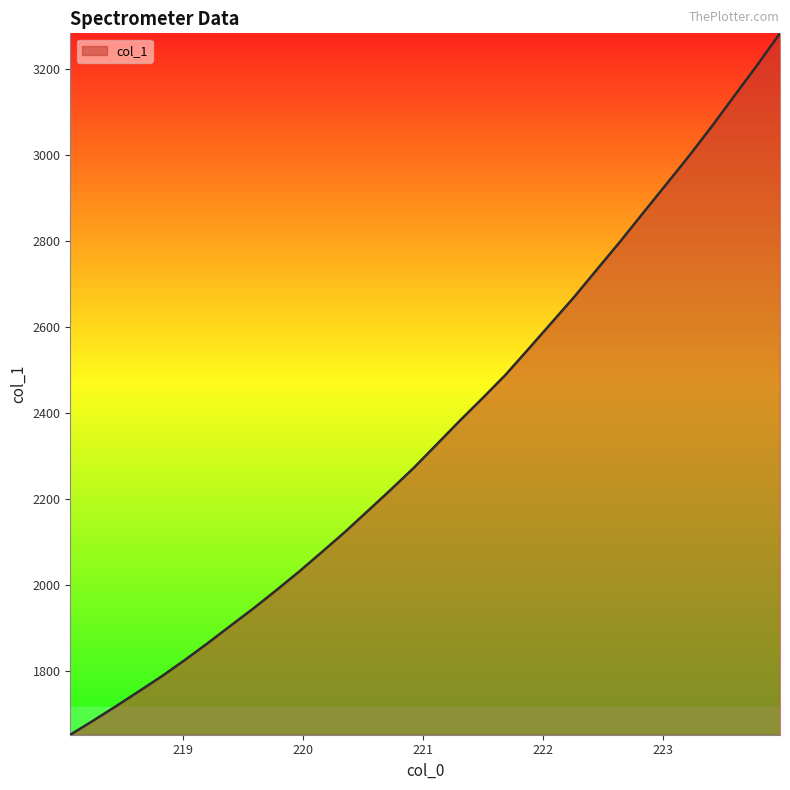

What is the difference between the maximum and minimum values?

1632.5